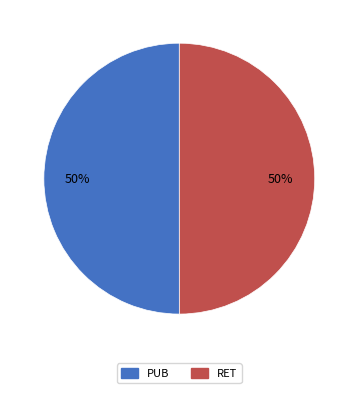

True or false: RET accounts for 43% of the total.

False